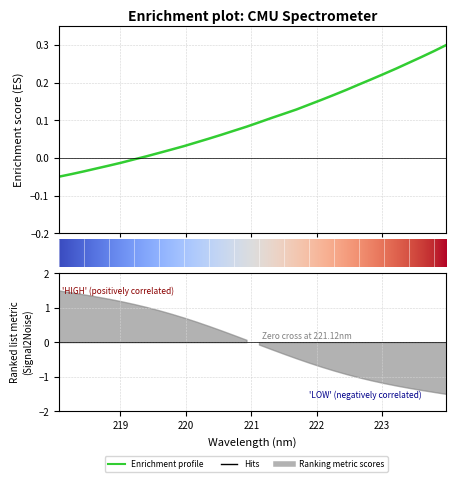

True or false: the data shows 0.1 at 221.3083.

True